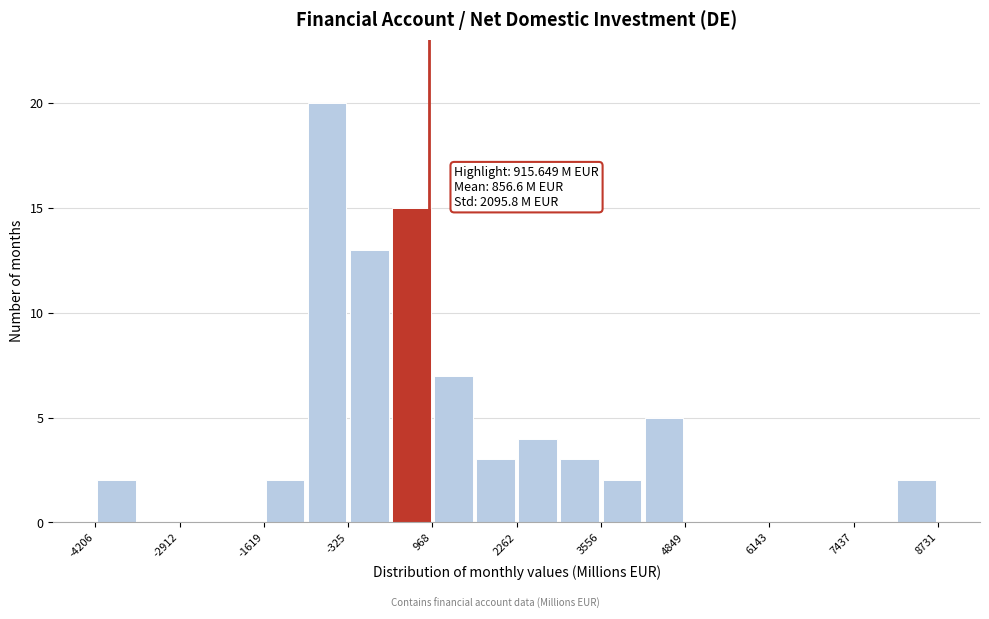

Read against the x-axis, roughly where is the centre of the tallest bar?

-600